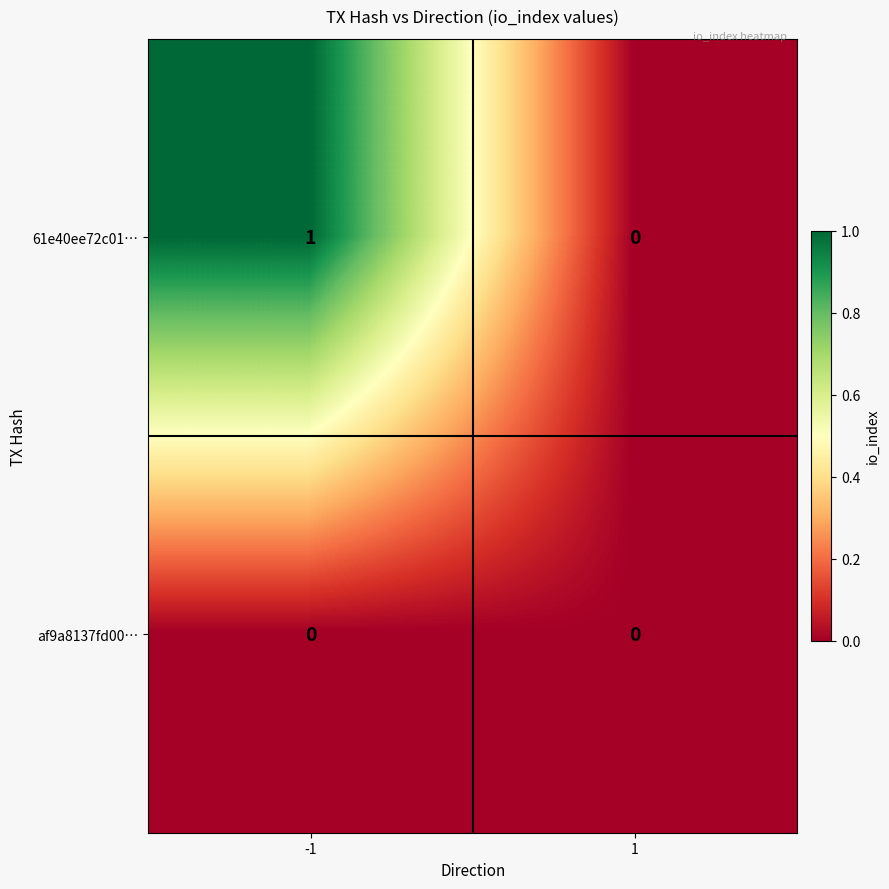

Which series has the largest range (max minus min)?

61e40ee72c01…